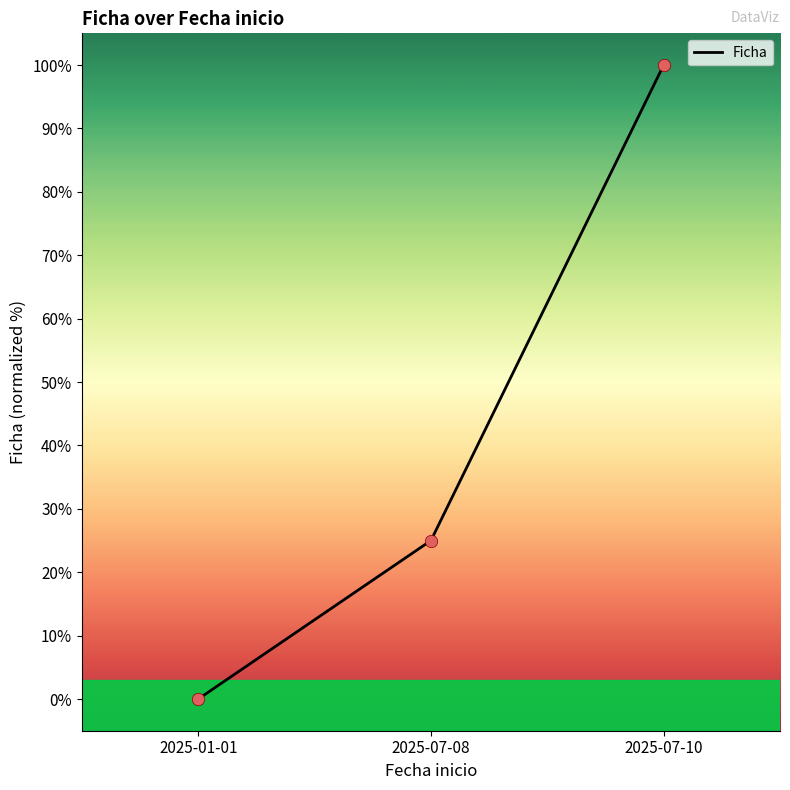

Which has a higher value, 2025-07-08 or 2025-01-01?

2025-07-08